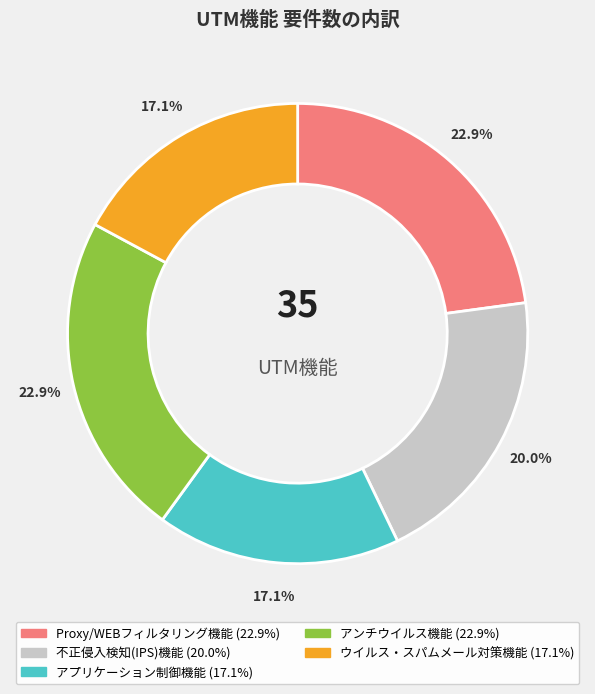

How many slices are in this pie chart?

5